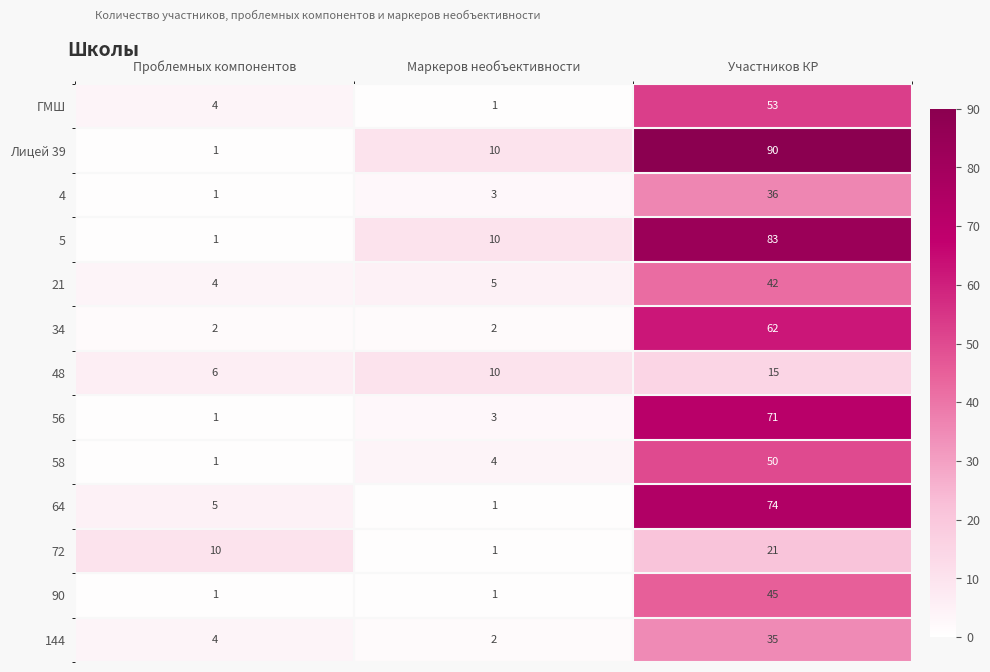

Rank the series by their maximum value, from lowest to highest.

48, 72, 144, 4, 21, 90, 58, ГМШ, 34, 56, 64, 5, Лицей 39